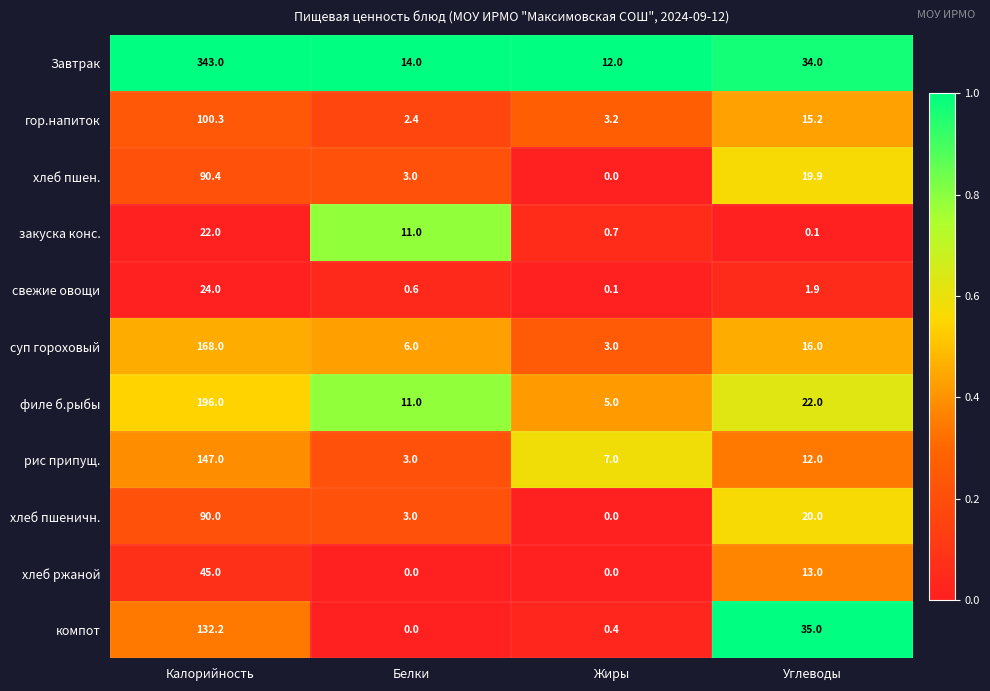

Where is компот nearest to the value 66?

Углеводы